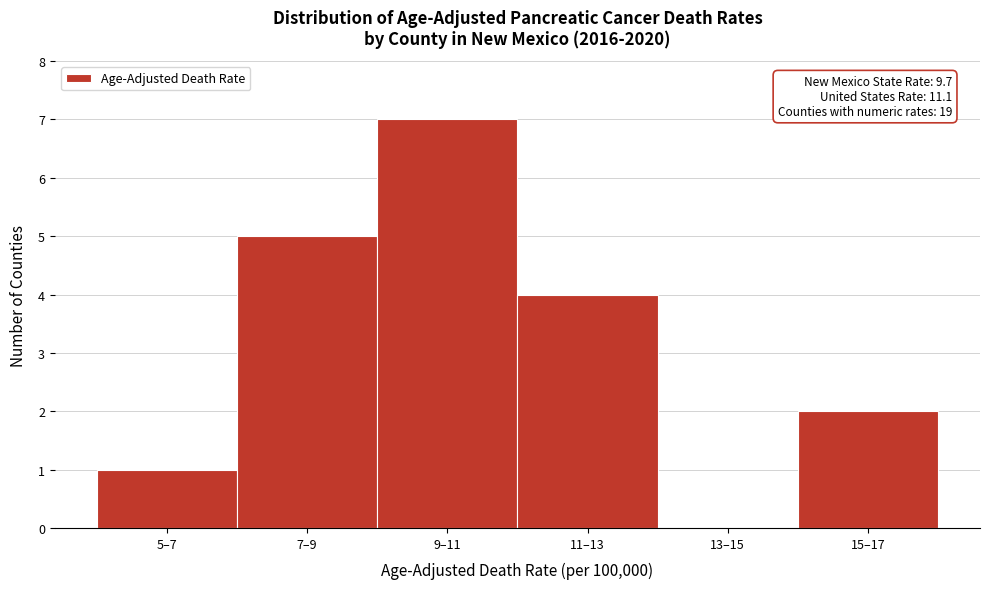

Reading left to right, transcribe all the data shown in this chart.

5–7=1	7–9=5	9–11=7	11–13=4	13–15=0	15–17=2